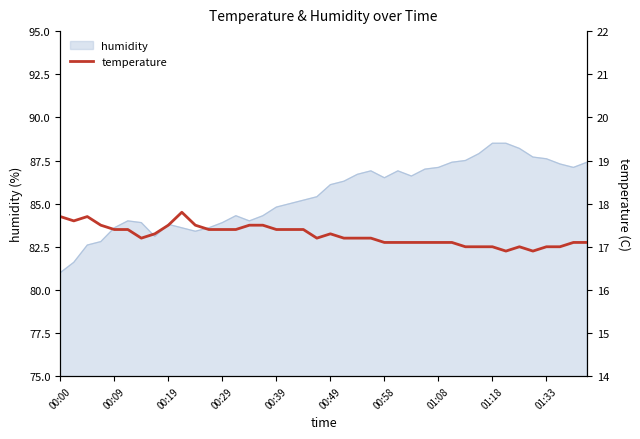

What is the lowest value of the humidity series?

81.0